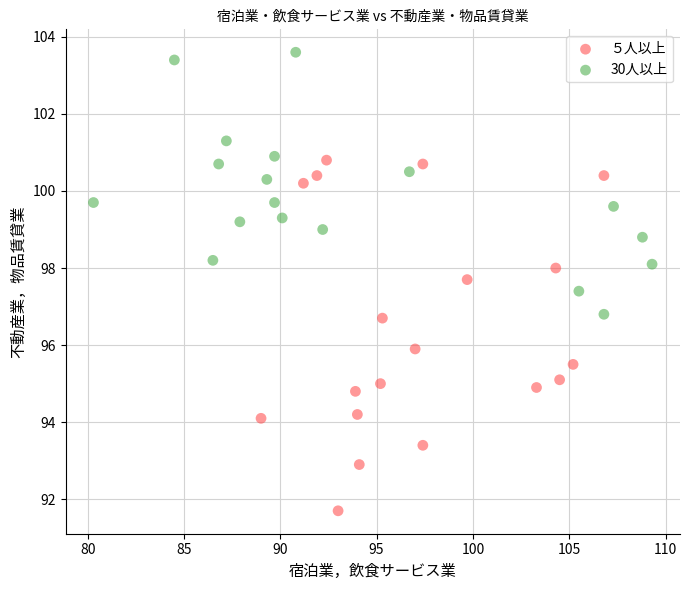

Which series has the largest Y range (max minus min)?

５人以上